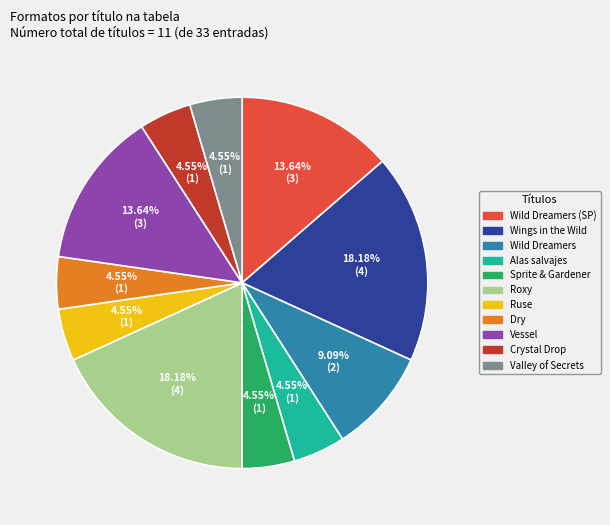

Is there a majority slice in this chart?

No